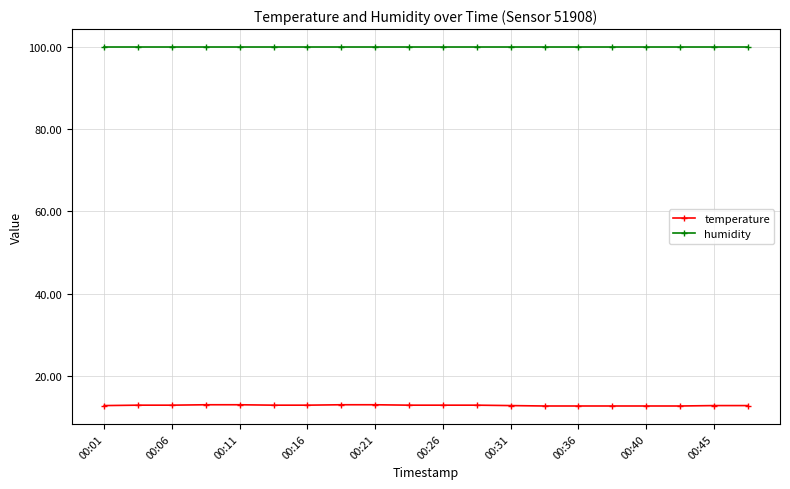

List the series in order of their peak value, highest first.

humidity, temperature